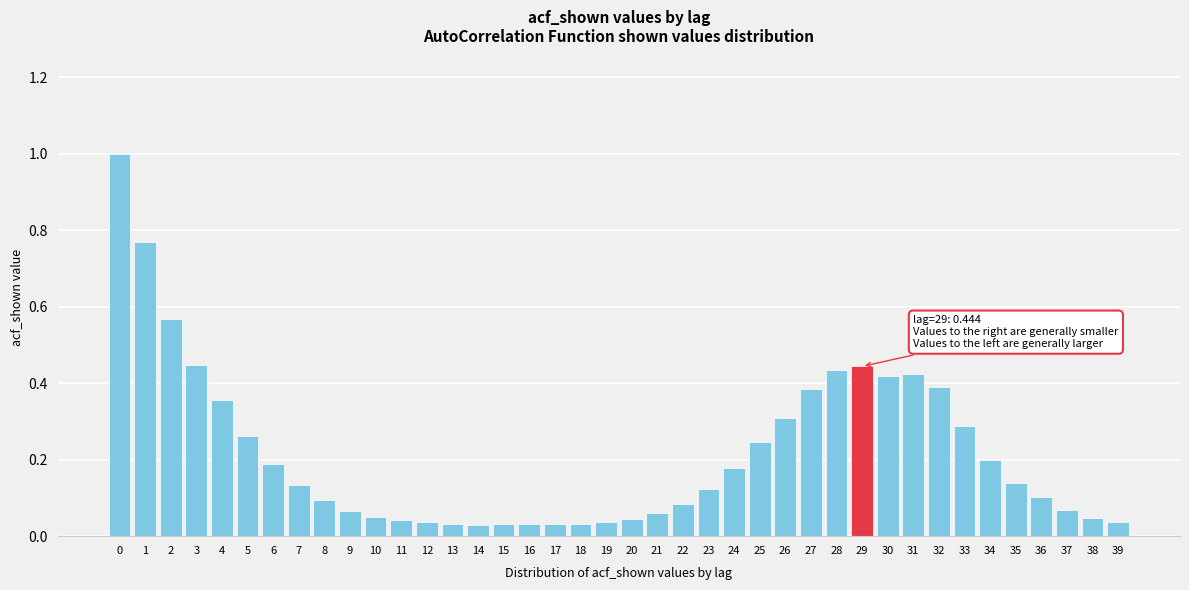

What is the difference between the second highest and second lowest values?

0.7